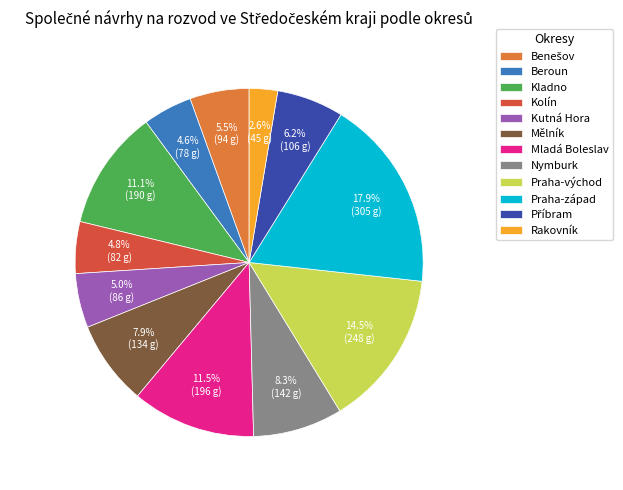

Between Praha-západ and Kladno, which is larger?

Praha-západ